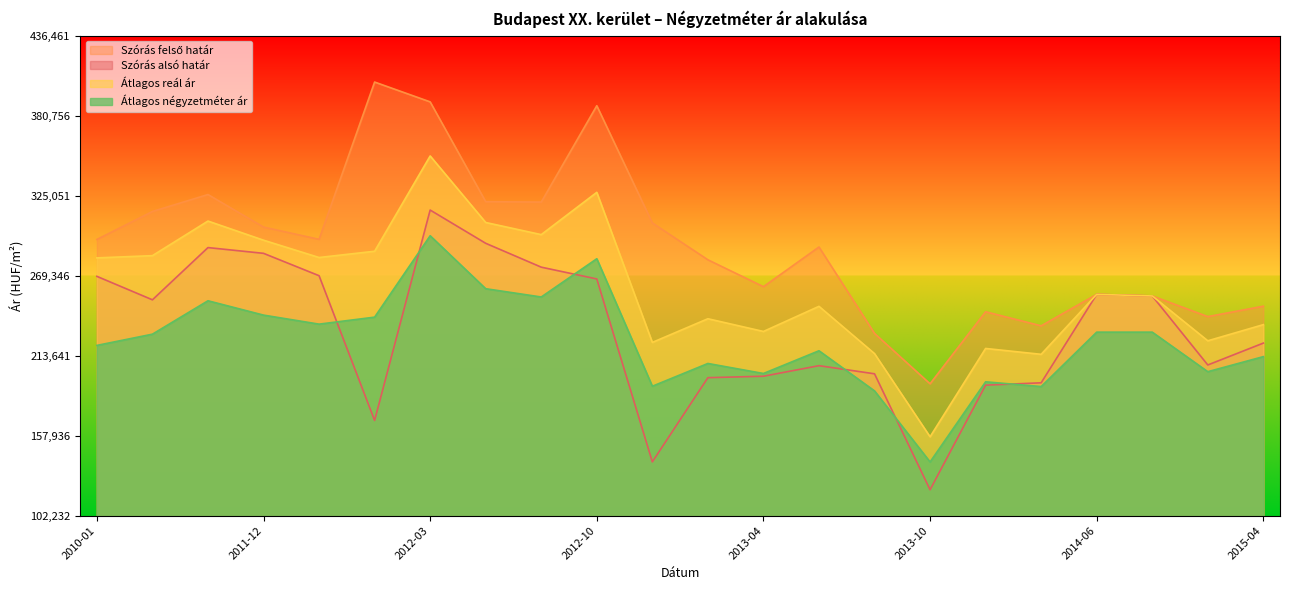

How many values in the Szórás alsó határ series exceed 252511?

10